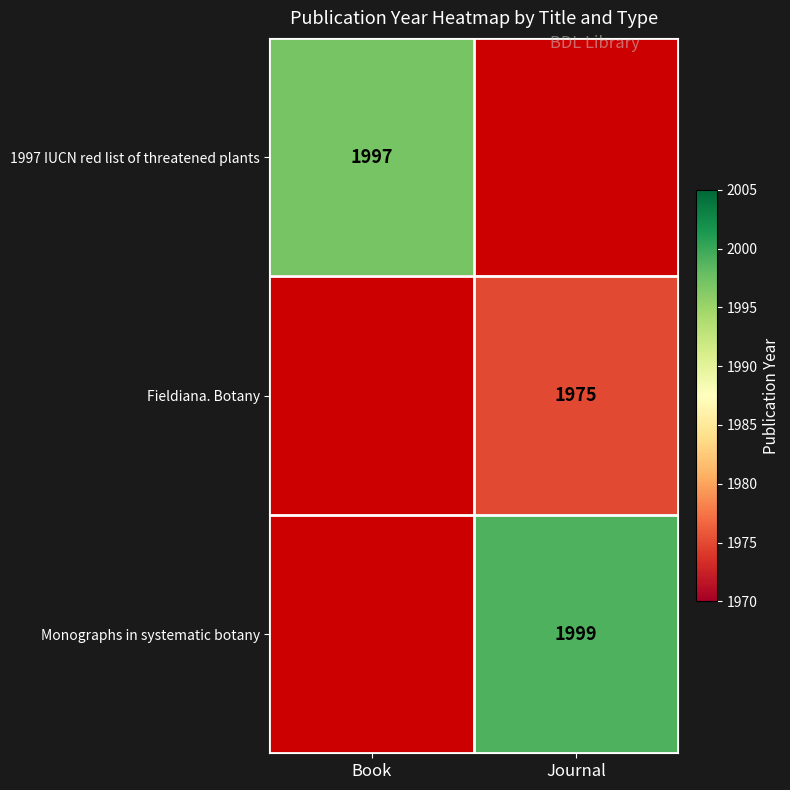

At which category is the sum across all series the highest?

Journal